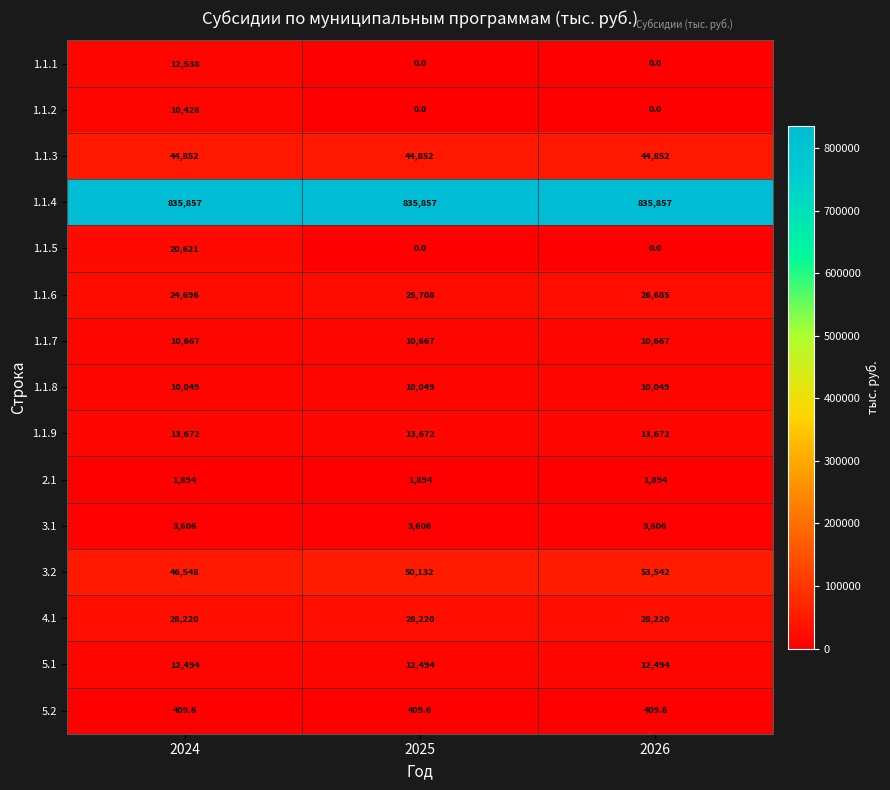

List the series in order of their peak value, highest first.

1.1.4, 3.2, 1.1.3, 4.1, 1.1.6, 1.1.5, 1.1.9, 1.1.1, 5.1, 1.1.7, 1.1.2, 1.1.8, 3.1, 2.1, 5.2